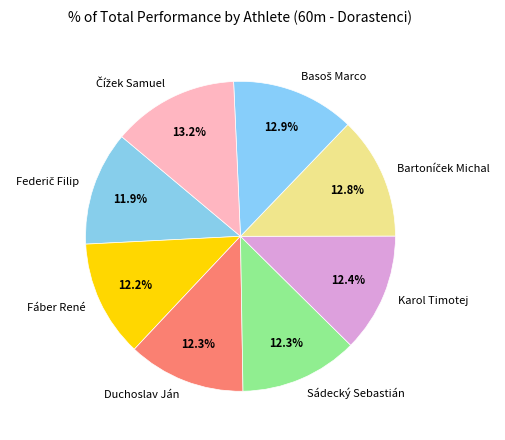

Combined, do Fáber René and Duchoslav Ján account for over 50%?

No